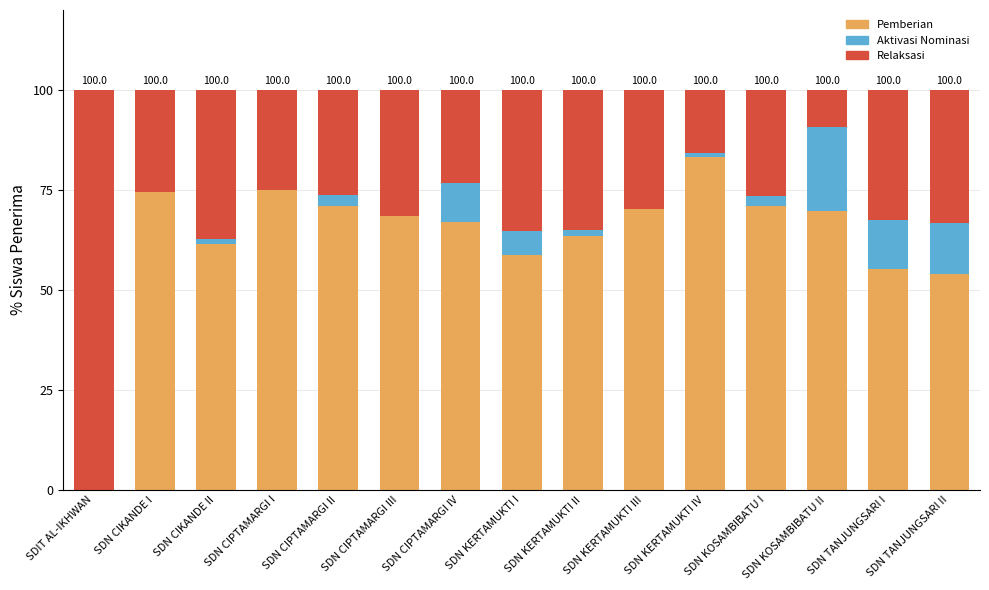

What is the total value across all series at SDN KOSAMBIBATU II?

100.0